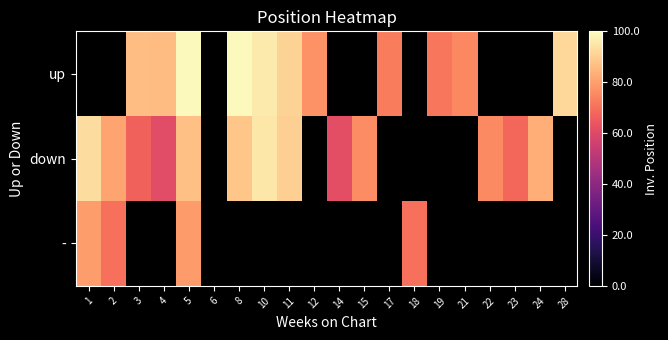

Is it true that - equals 70.0 at 18?

True